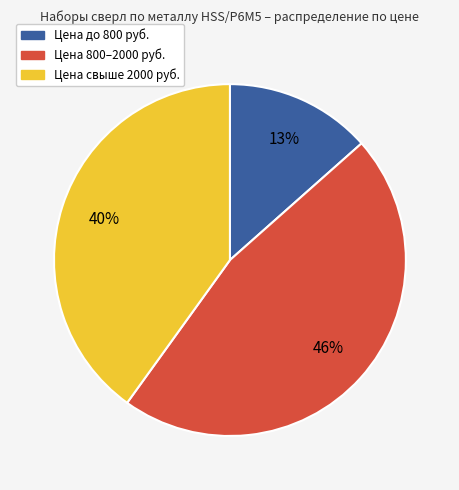

Does any single category account for the majority?

No